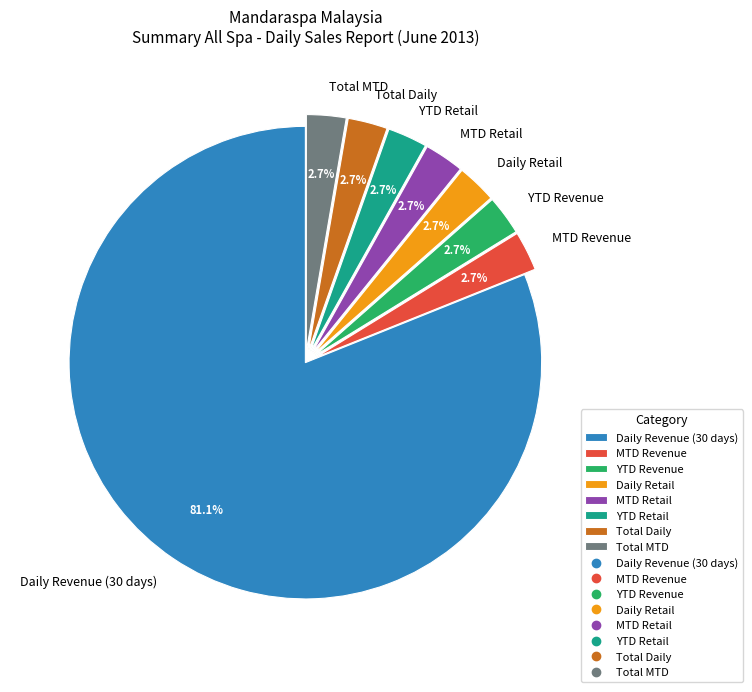

What is the ratio of the value at MTD Revenue to the value at Total Daily?

1.0